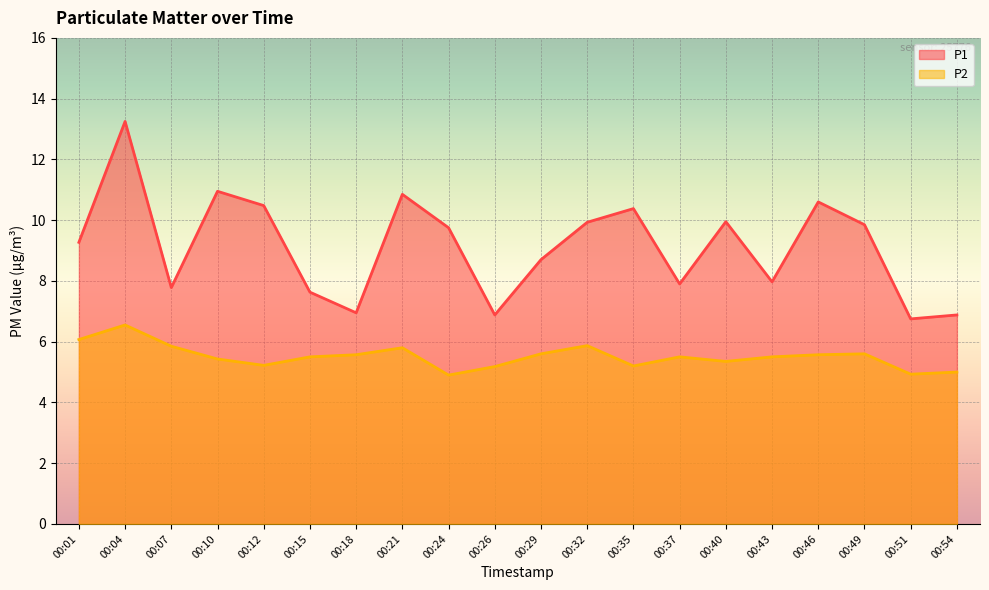

What is the smallest value displayed?

4.9